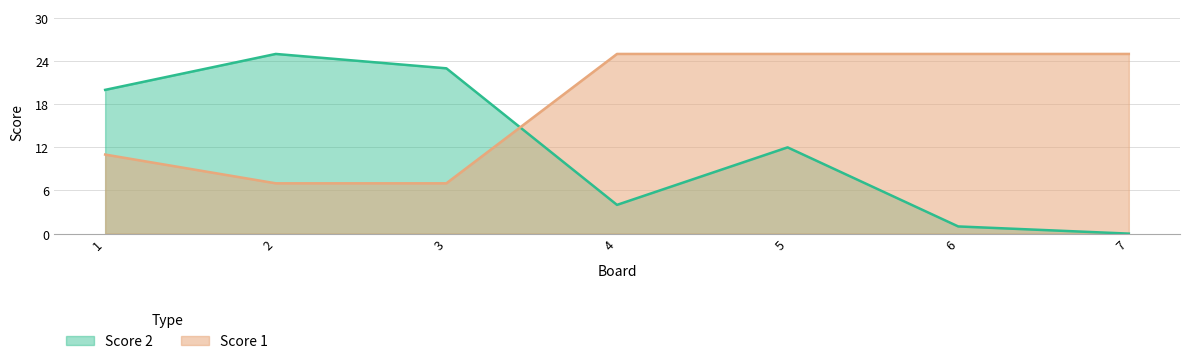

The Score 1 series shows 25 at 4. True or false?

True